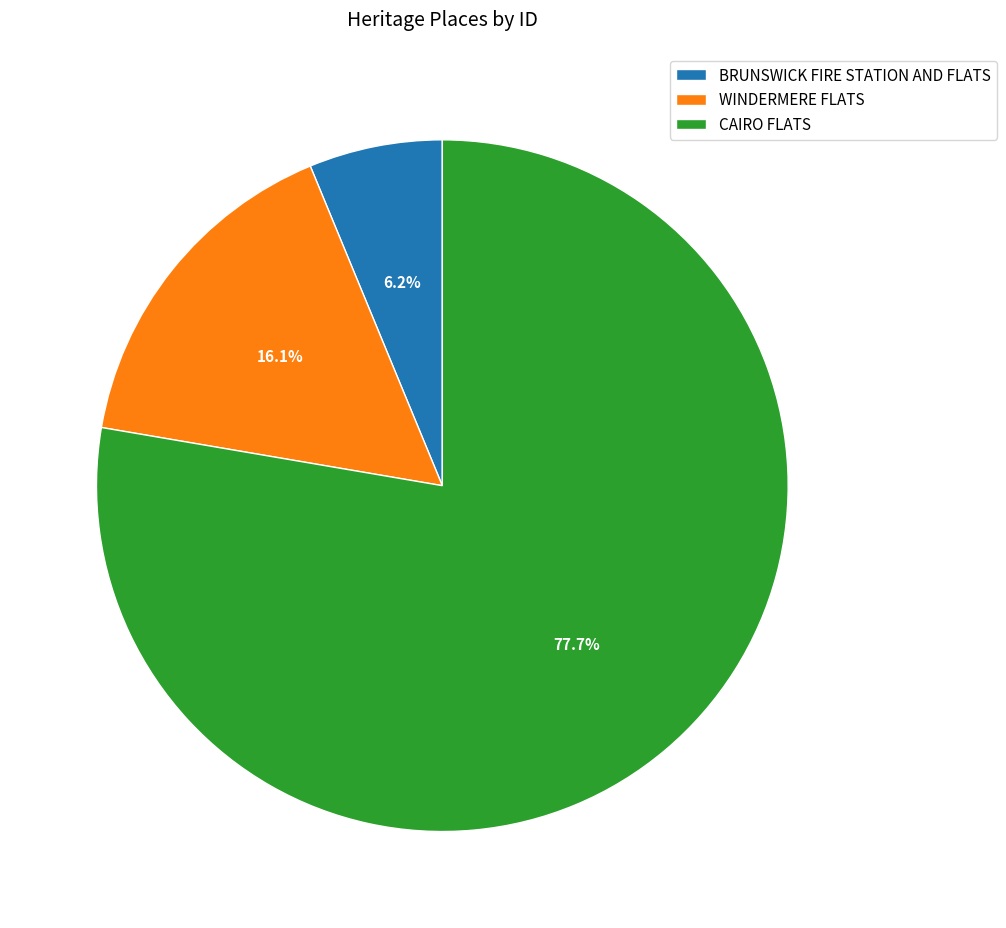

Which slice is the smallest?

BRUNSWICK FIRE STATION AND FLATS